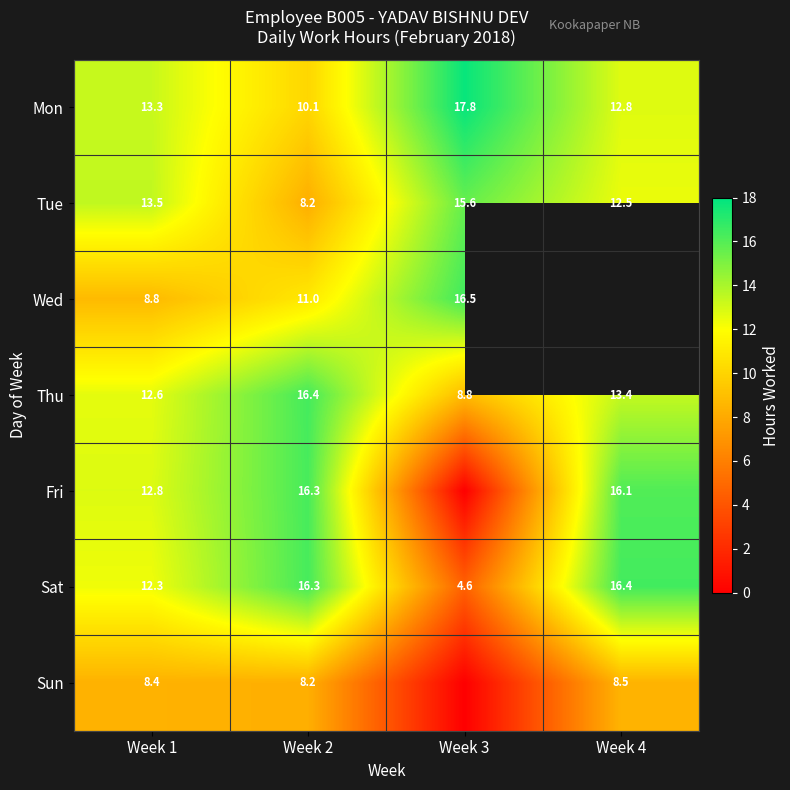

The value of Thu at Week 2 is 16.4. True or false?

True